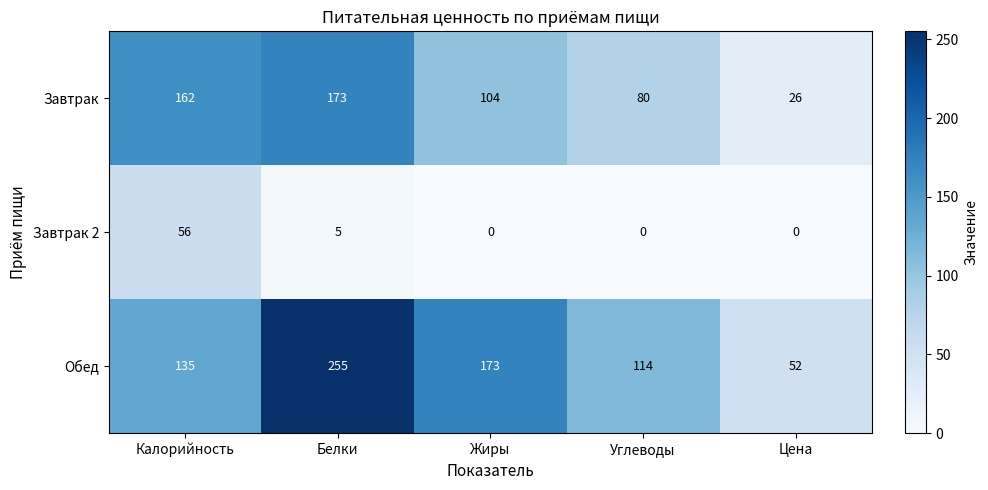

Rank the series by their maximum value, from lowest to highest.

Завтрак 2, Завтрак, Обед